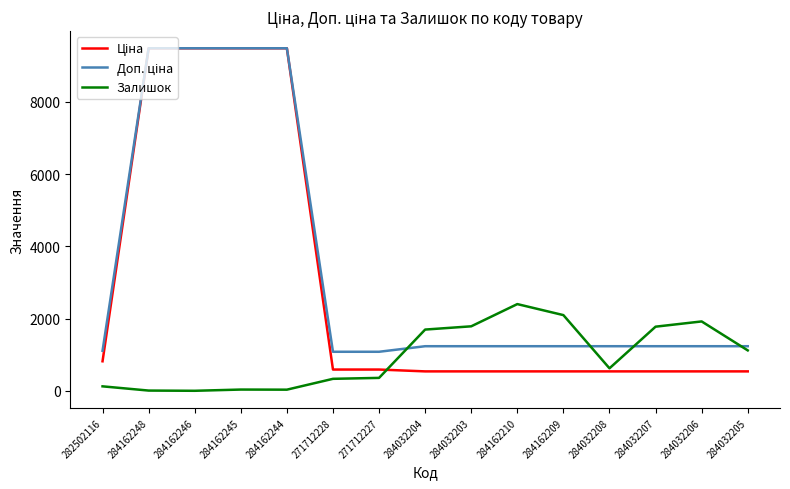

What is the maximum value shown in the chart?

9480.1